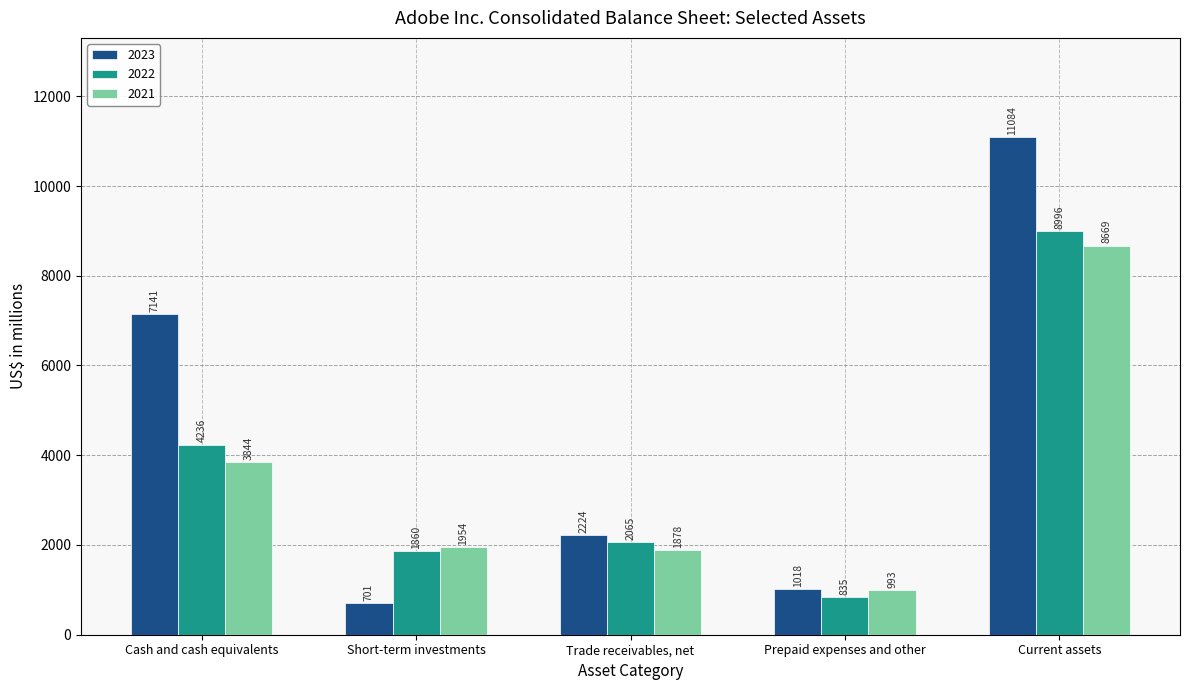

What is the value of the 2022 bar at the 4th from the left?

835